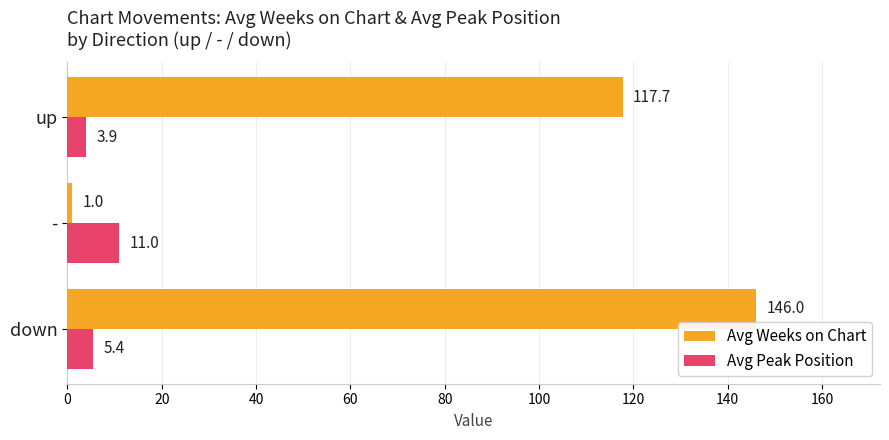

Which series has the largest range (max minus min)?

Avg Weeks on Chart